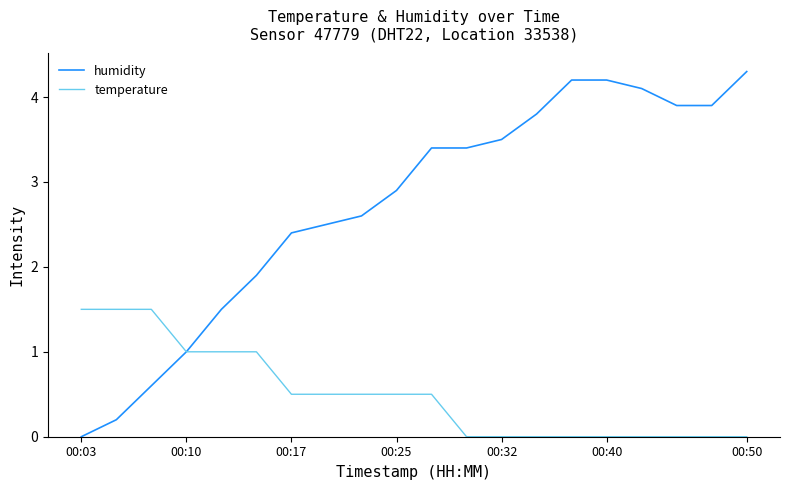

True or false: humidity and temperature cross at least once.

True